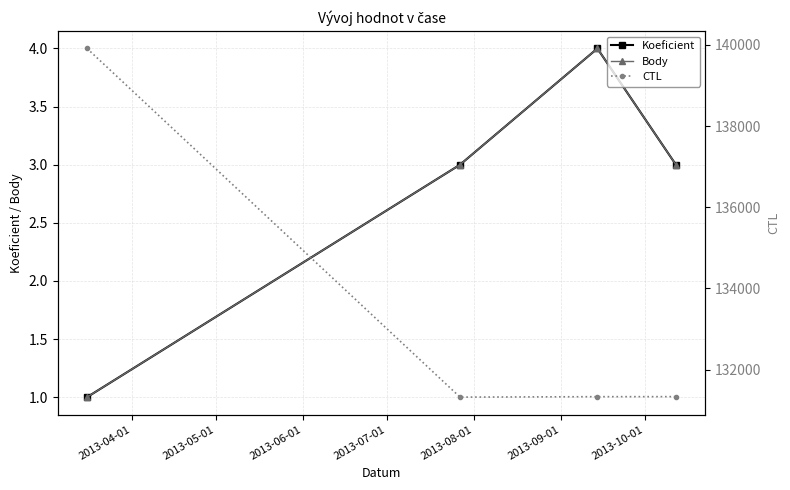

Is this an area chart (filled region under the line)?

No